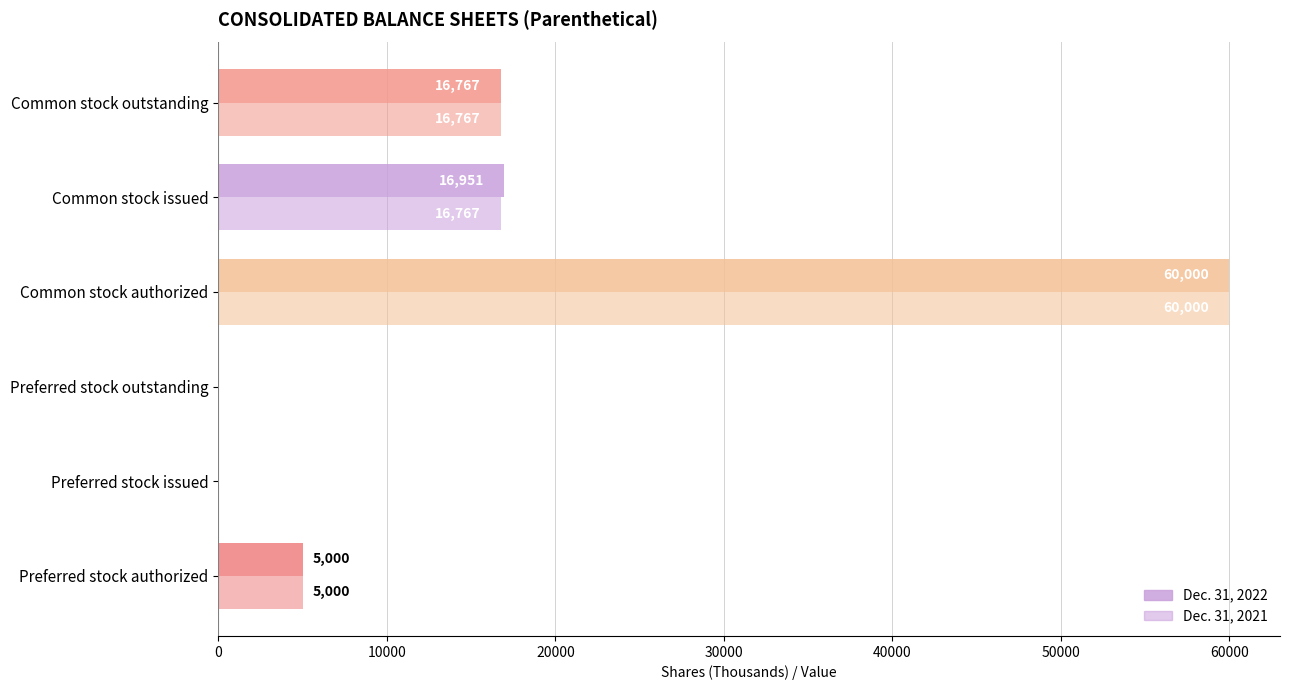

Count the number of categories in the chart.

6